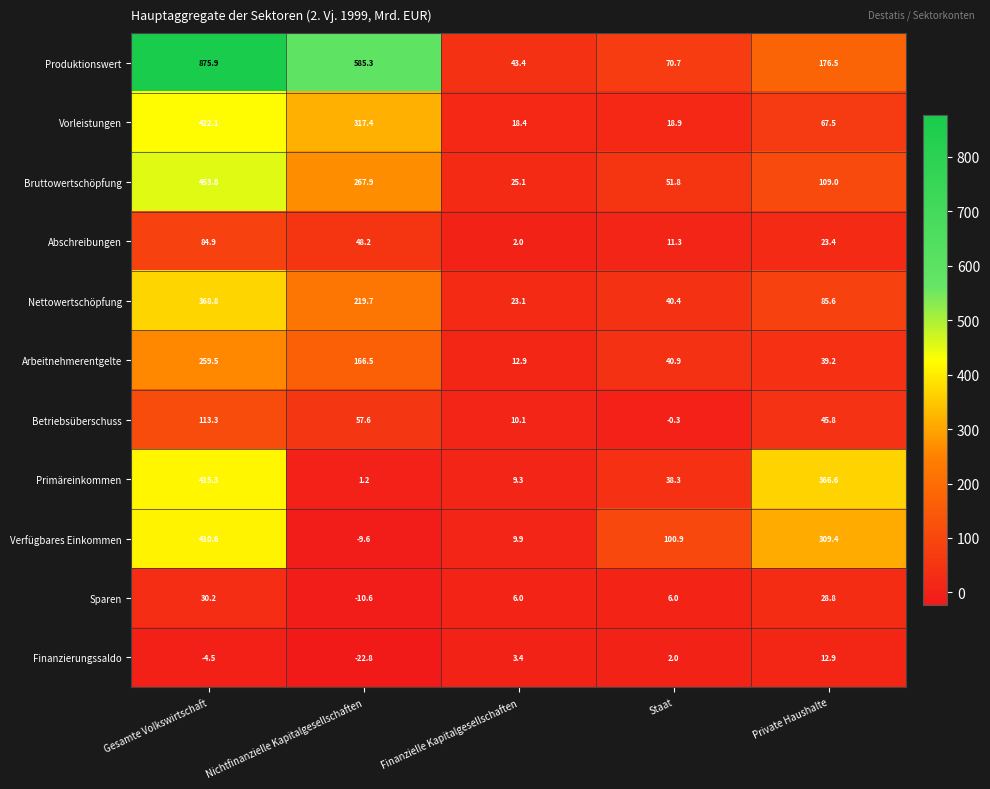

Count the number of data series in this chart.

11